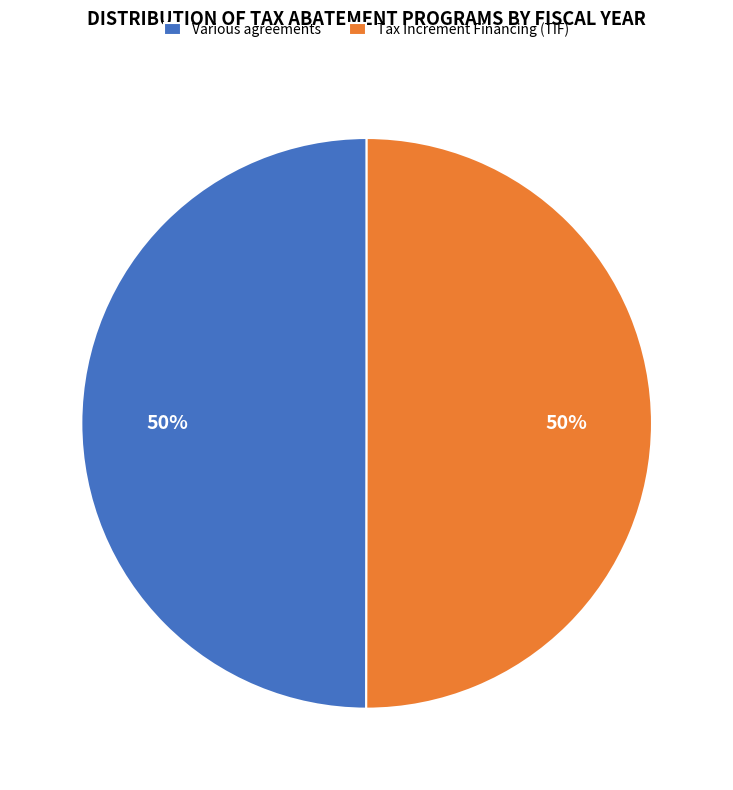

Is it true that Various agreements is 56% of the pie?

False